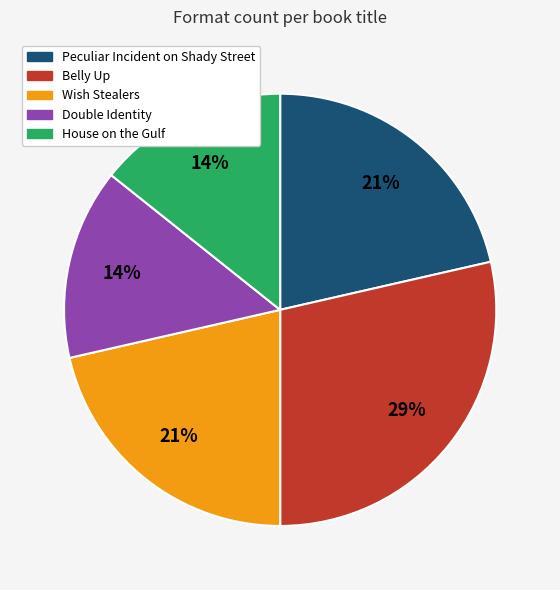

Approximately how many times larger is the value at House on the Gulf compared to Belly Up?

0.5